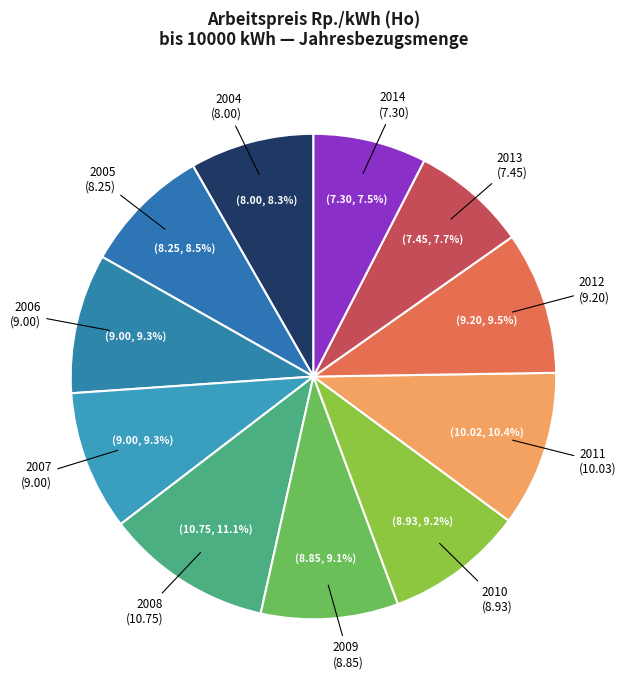

Is there any slice that represents more than half of the pie?

No